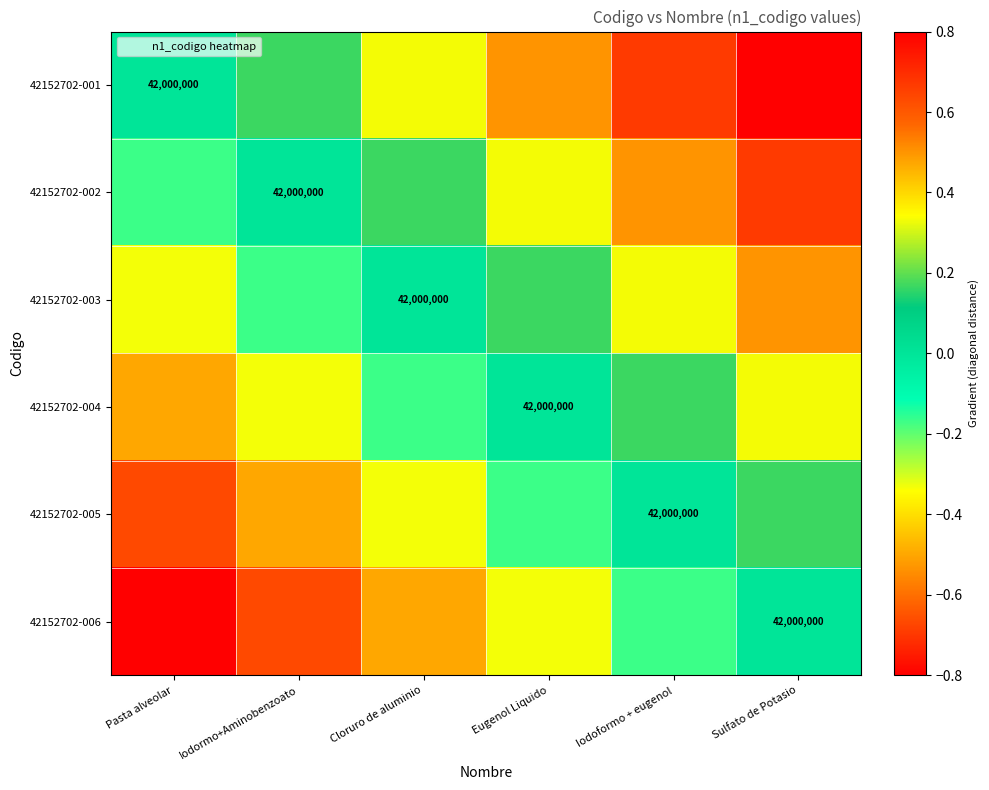

What is the difference between the second highest and second lowest values in the 42152702-003 series?

0.5